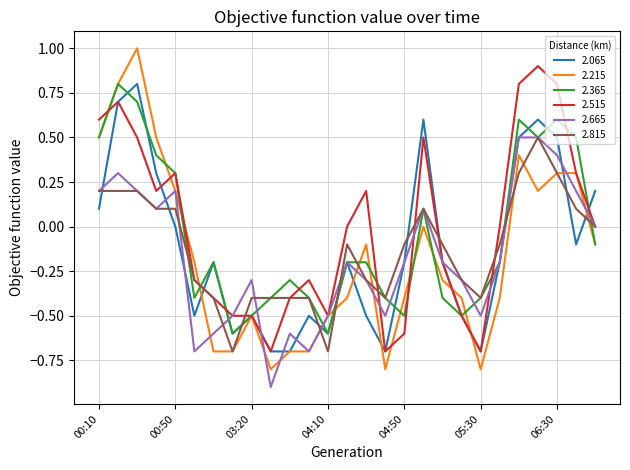

What is the greatest value displayed?

1.0